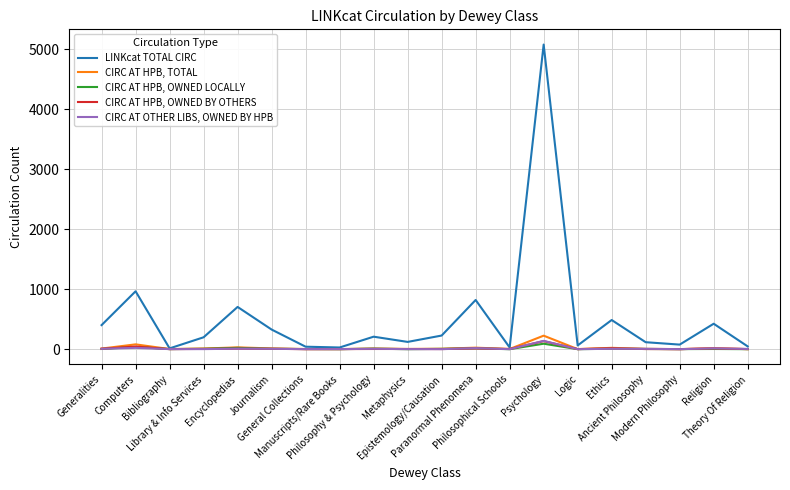

How many lines are shown in the chart?

5